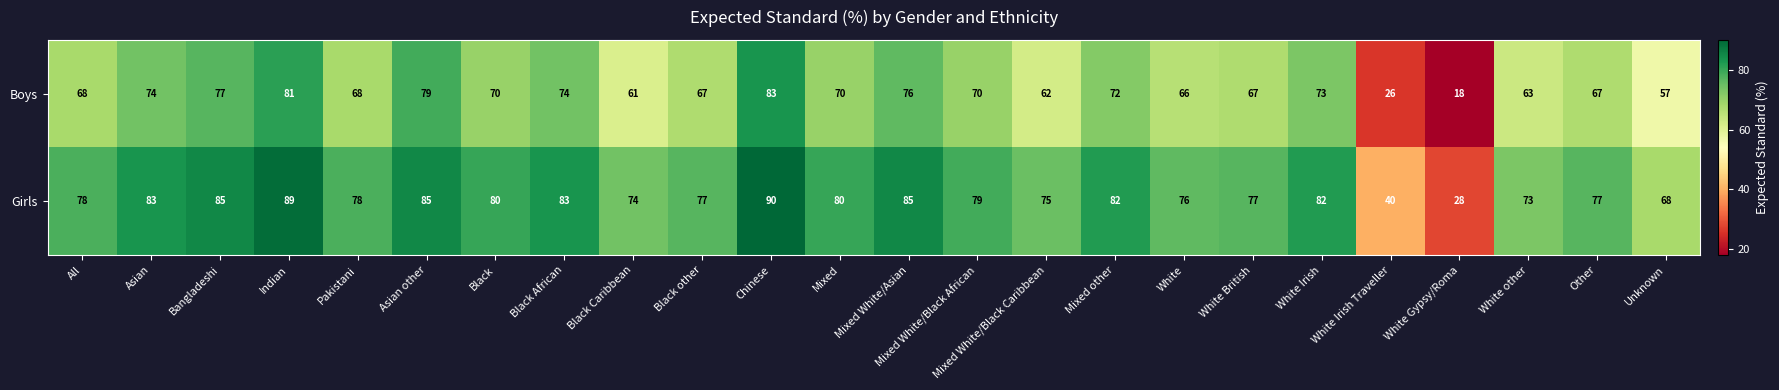

At which label is Girls closest to 59?

Unknown